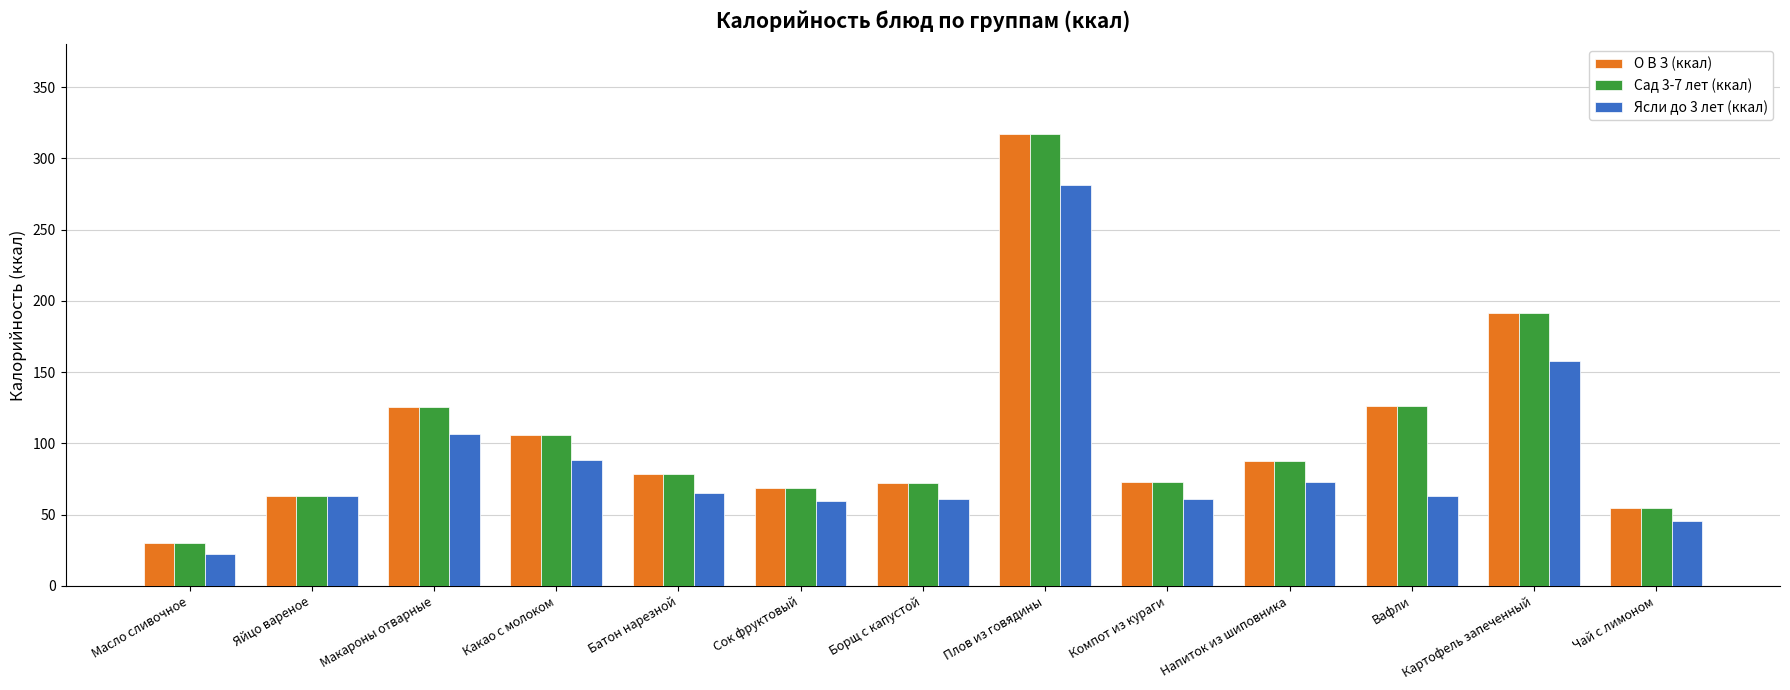

What is the difference between the О В З (ккал) values at Батон нарезной and Сок фруктовый?

9.6